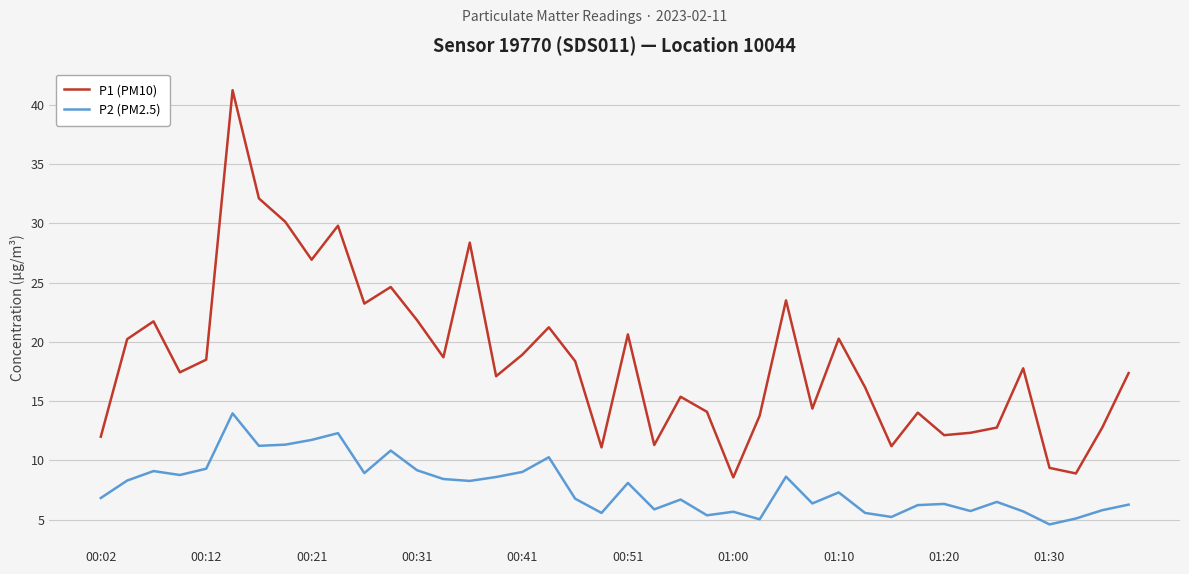

What is the minimum value shown in the chart?

4.6